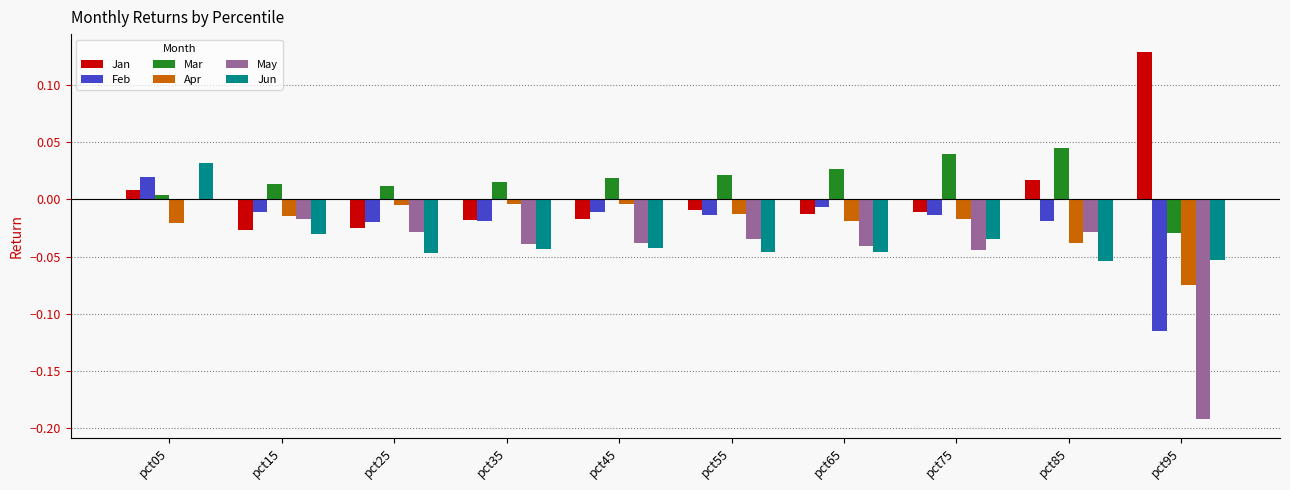

Which series has the largest total across all categories?

Mar